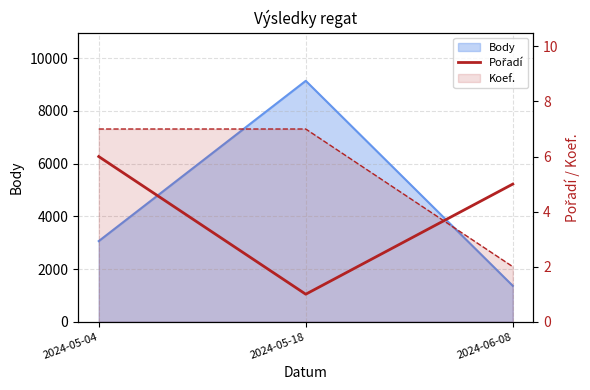

How many values are between 1 and 6?

3